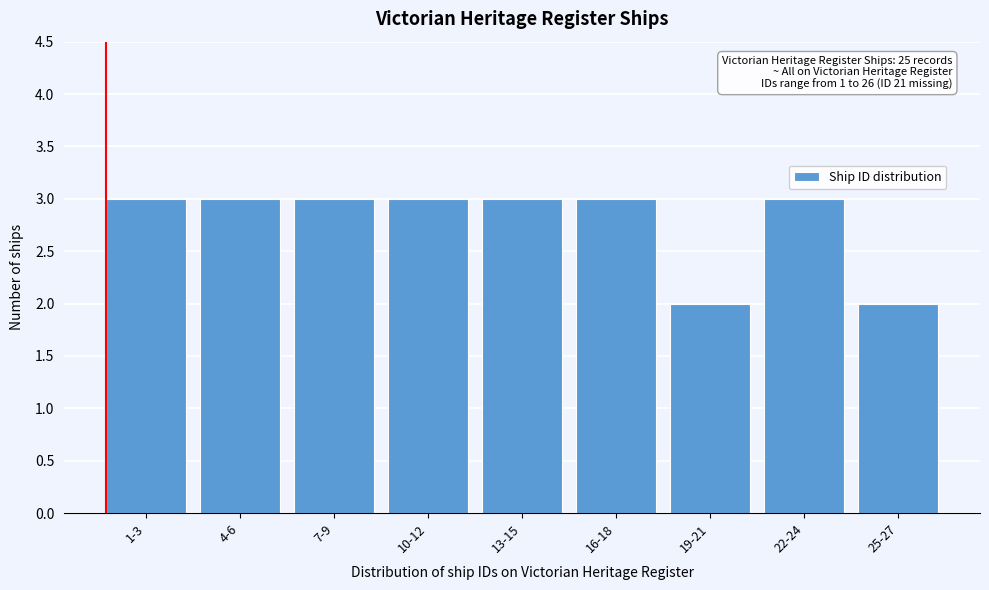

Reading left to right, extract all data points from this chart.

1-3=3	4-6=3	7-9=3	10-12=3	13-15=3	16-18=3	19-21=2	22-24=3	25-27=2